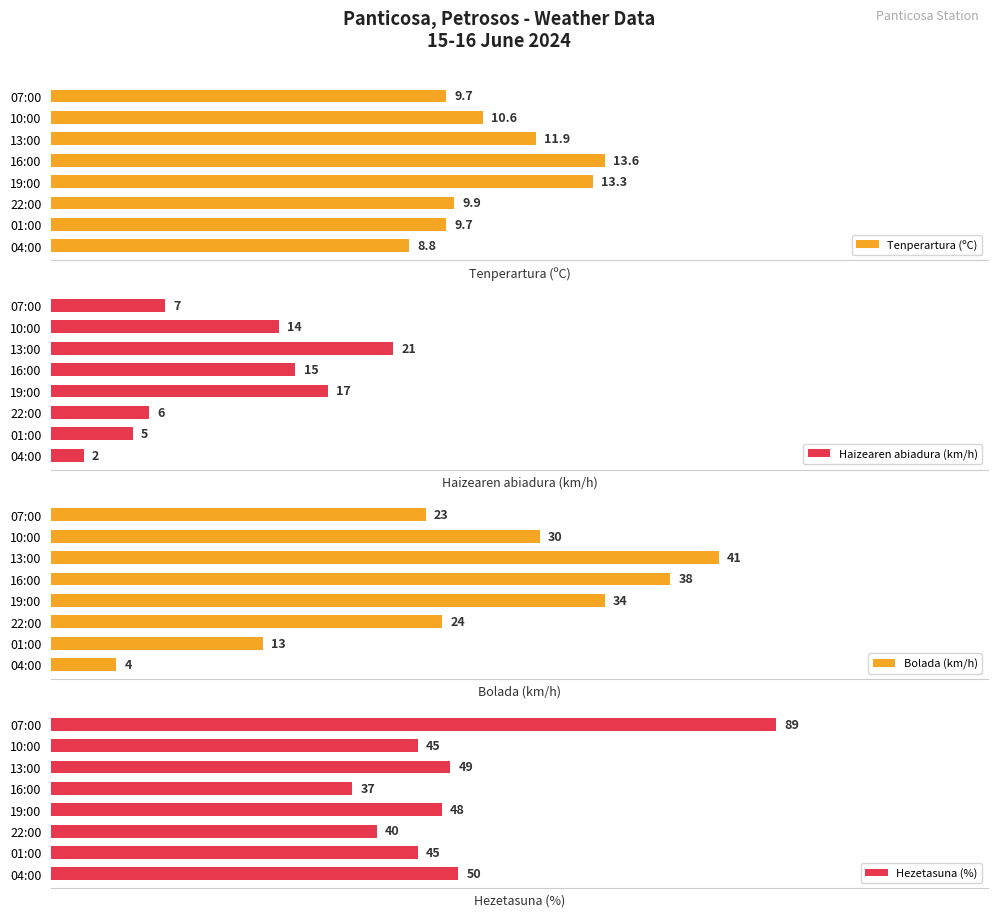

True or false: Hezetasuna (%) has a value of 75.0 at 10:00.

False